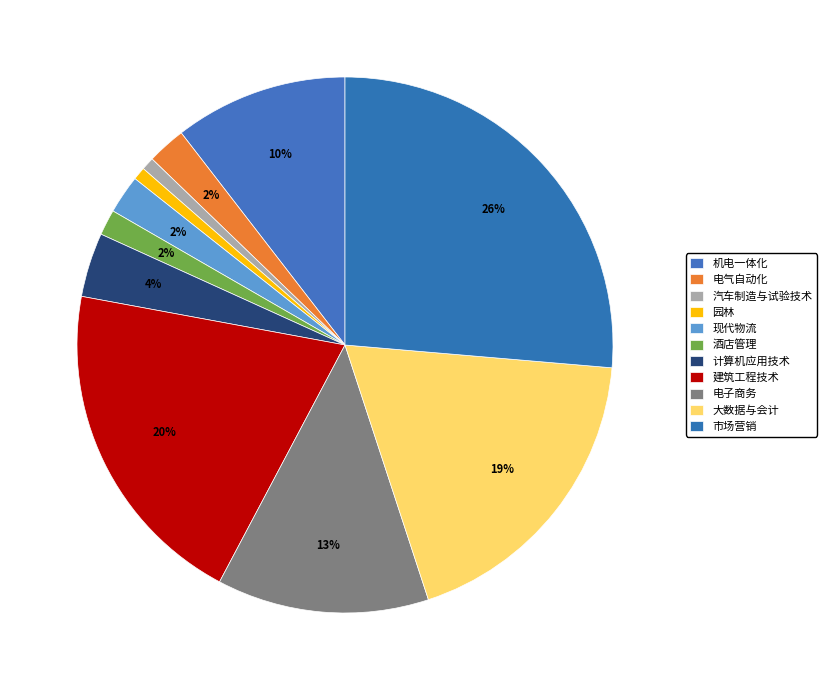

To the nearest percent, what percentage of the pie is 电子商务?

13%